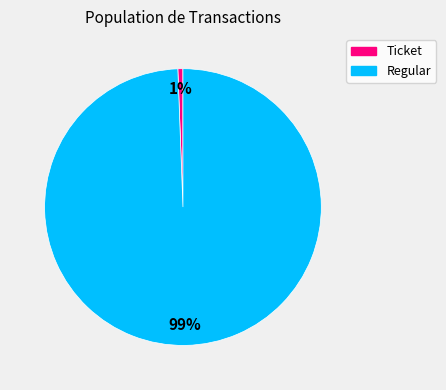

To the nearest percent, what portion does Ticket represent?

1%